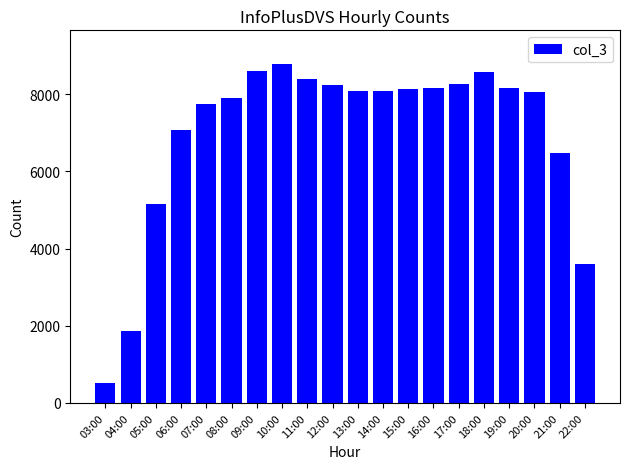

Does the chart contain stacked bars?

No